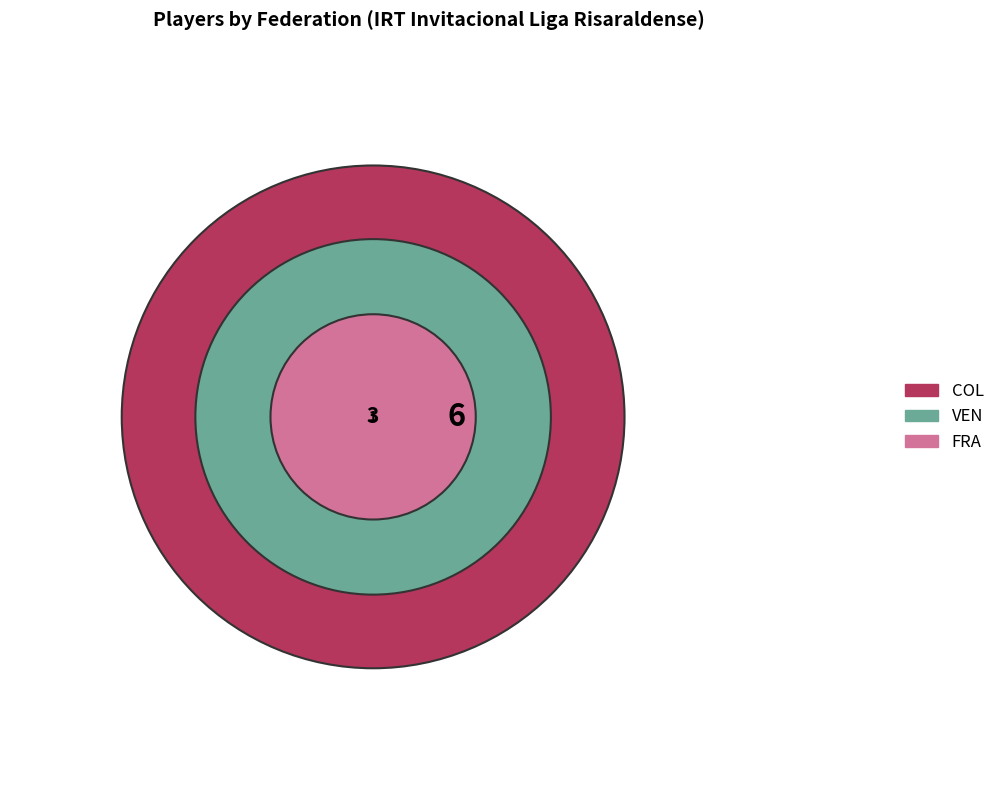

How many slices are in this pie chart?

3